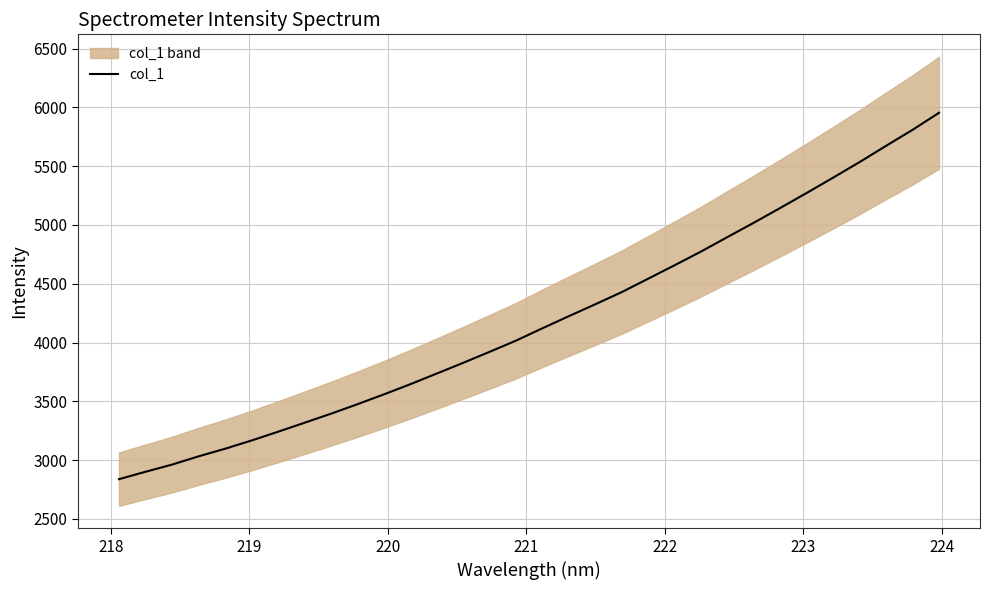

What is the highest value of the col_1 series?

5954.1